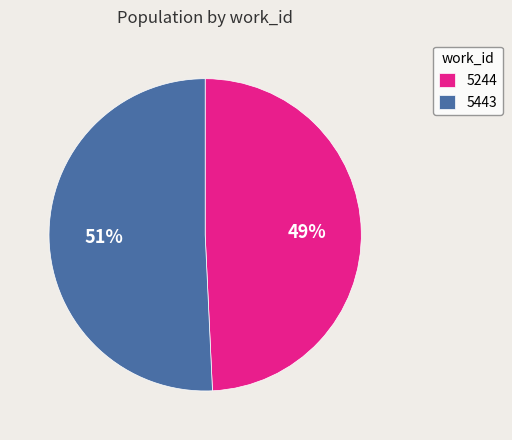

Which category has the biggest portion of the pie?

5443